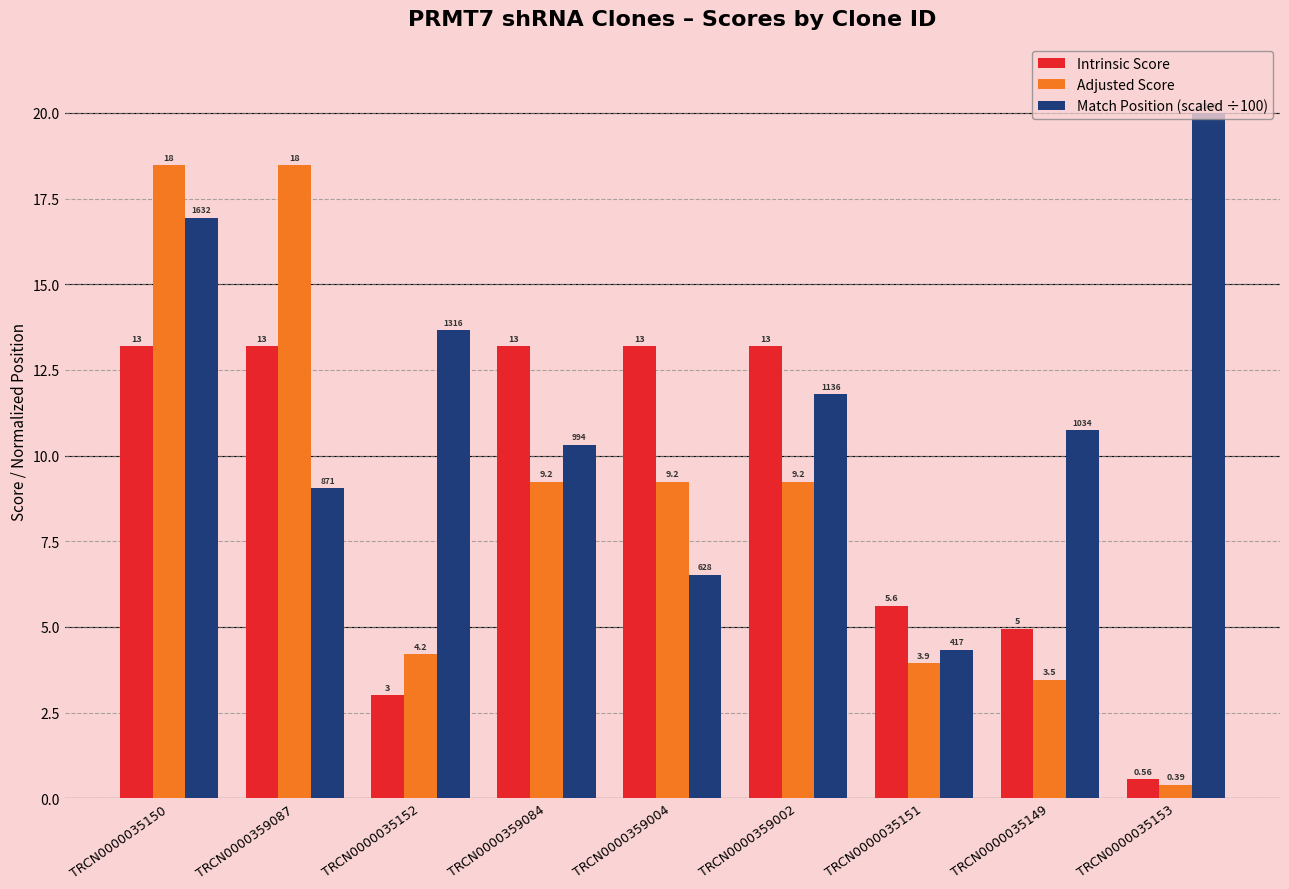

Which category has the highest value in the Intrinsic Score series?

TRCN0000035150